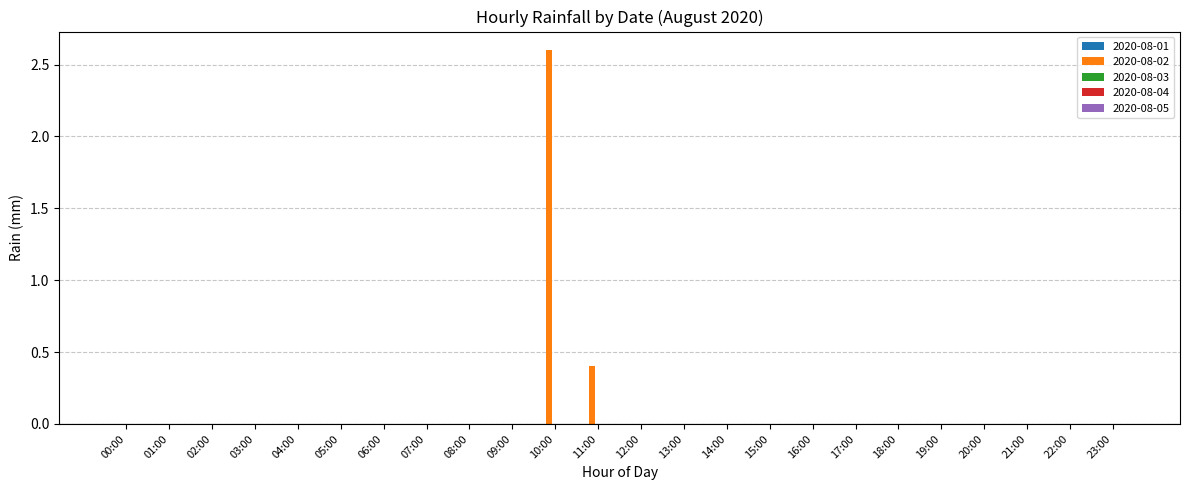

Is it true that the value at 03:00 is 0.9?

False